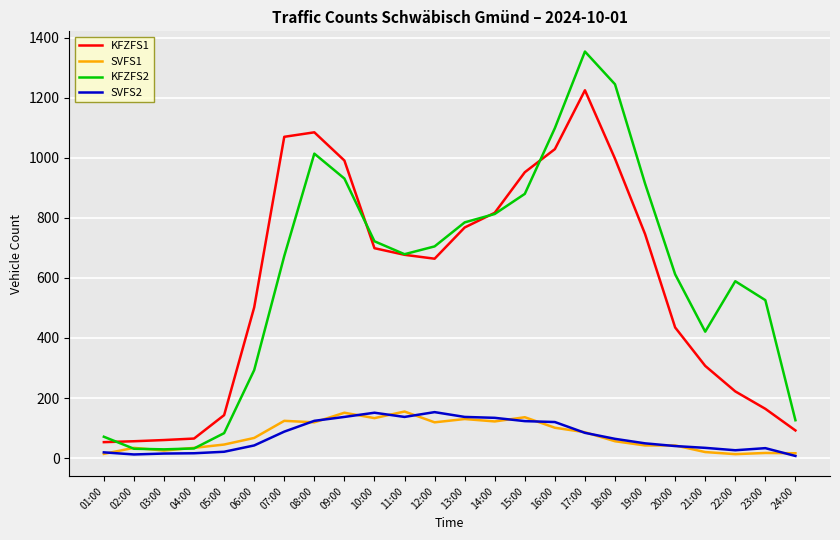

What is the total value across all series at 11:00?

1648